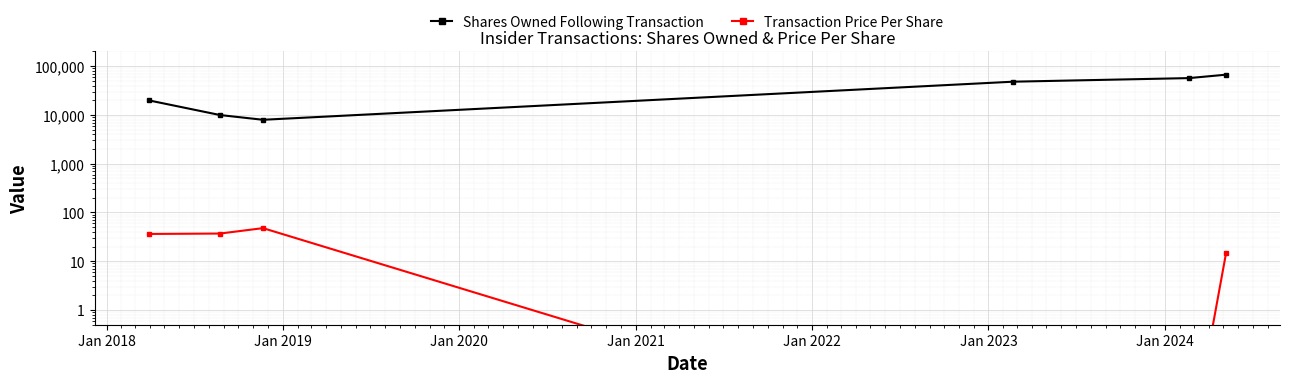

Is it true that Shares Owned Following Transaction equals 2942.1 at Jan 2018?

False